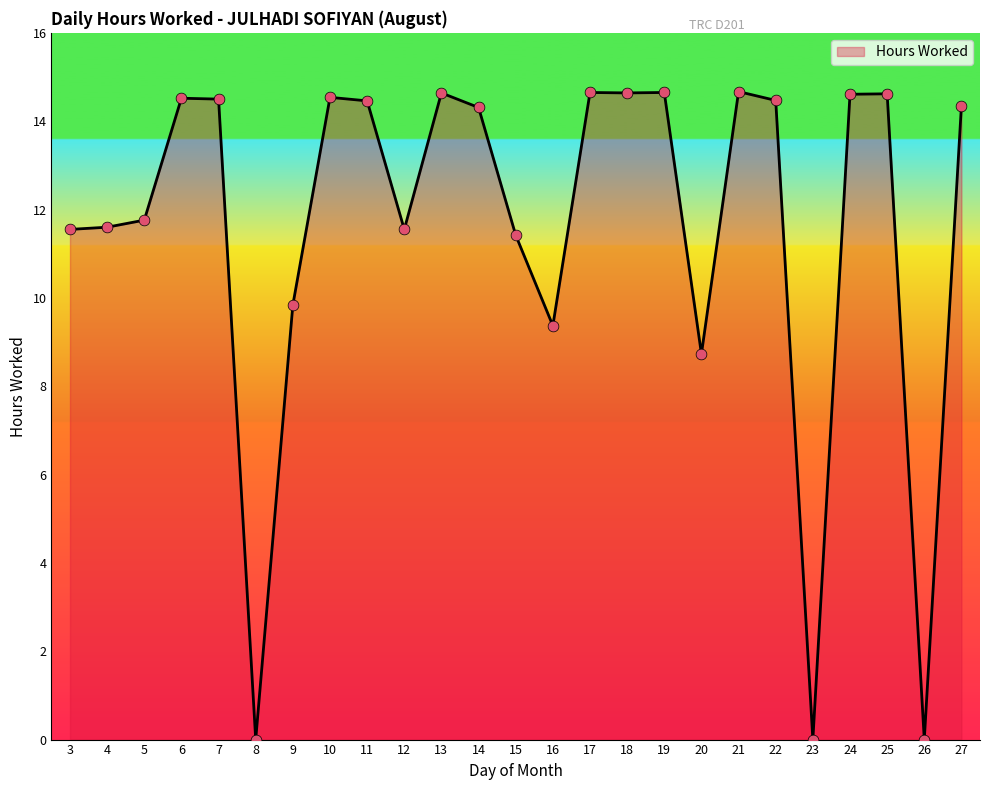

What is the change in value from 5 to 17?

+2.9